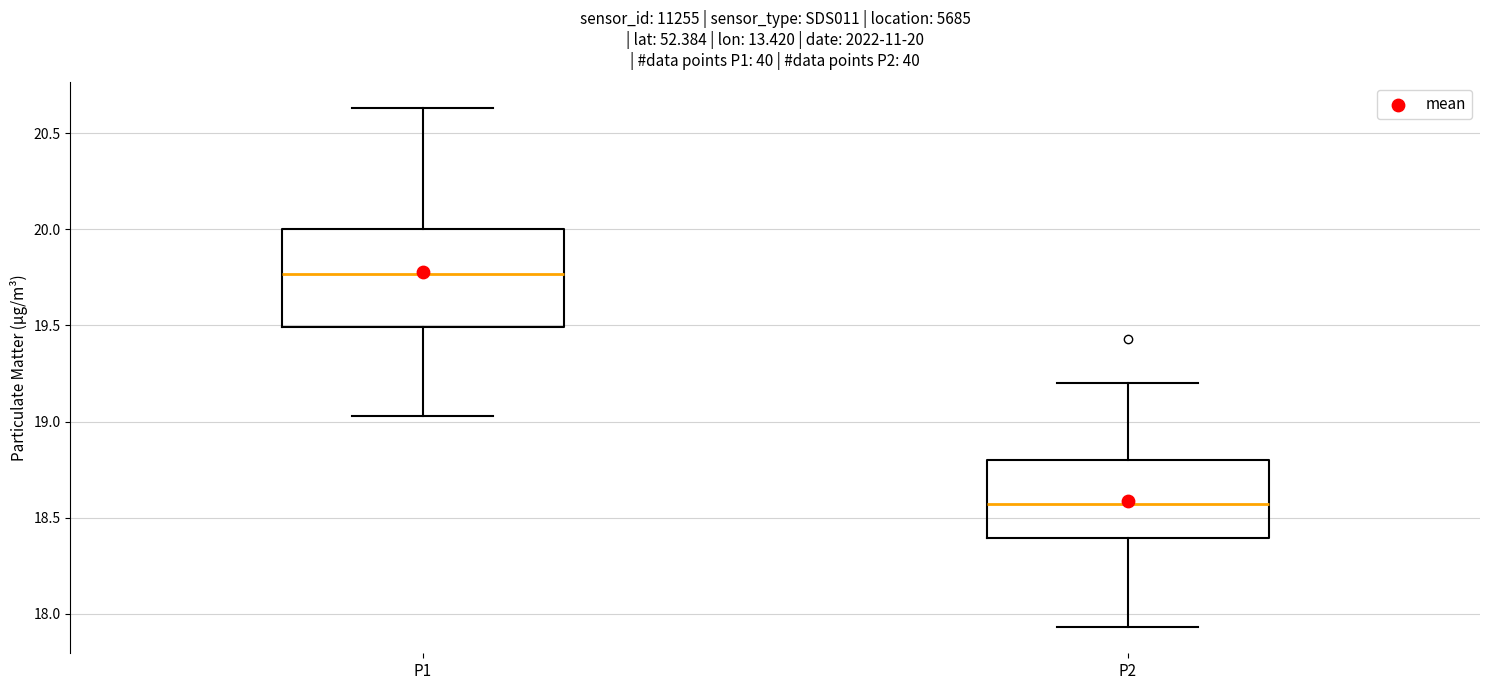

Comparing the boxes themselves (not the whiskers), which one is the tallest?

P1